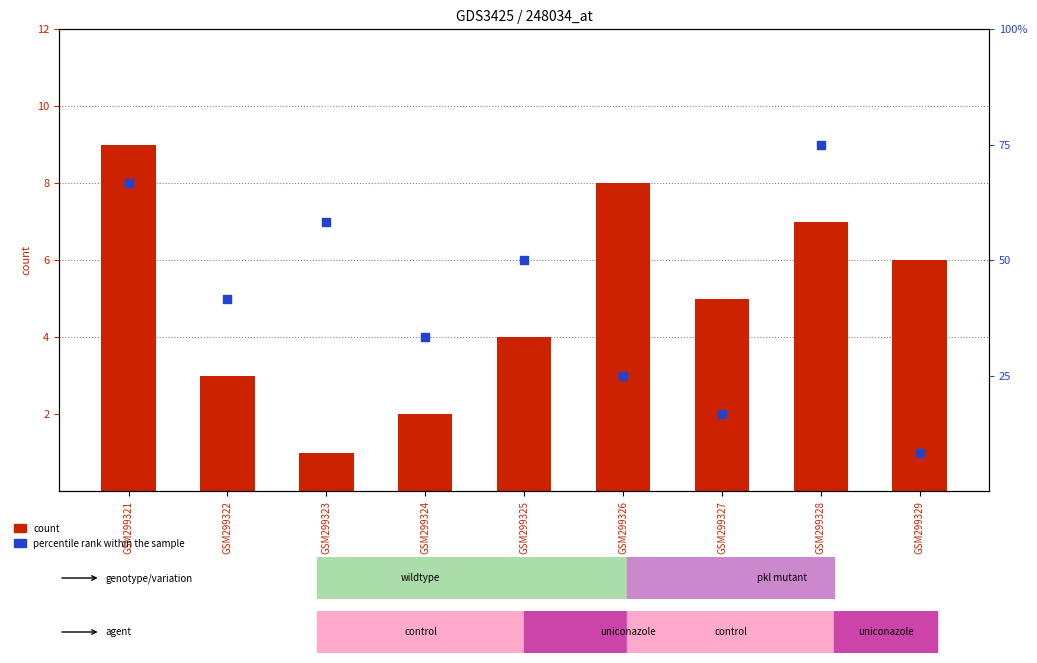

Is the value of count at GSM299322 greater than the value of percentile rank within the sample at GSM299327?

Yes